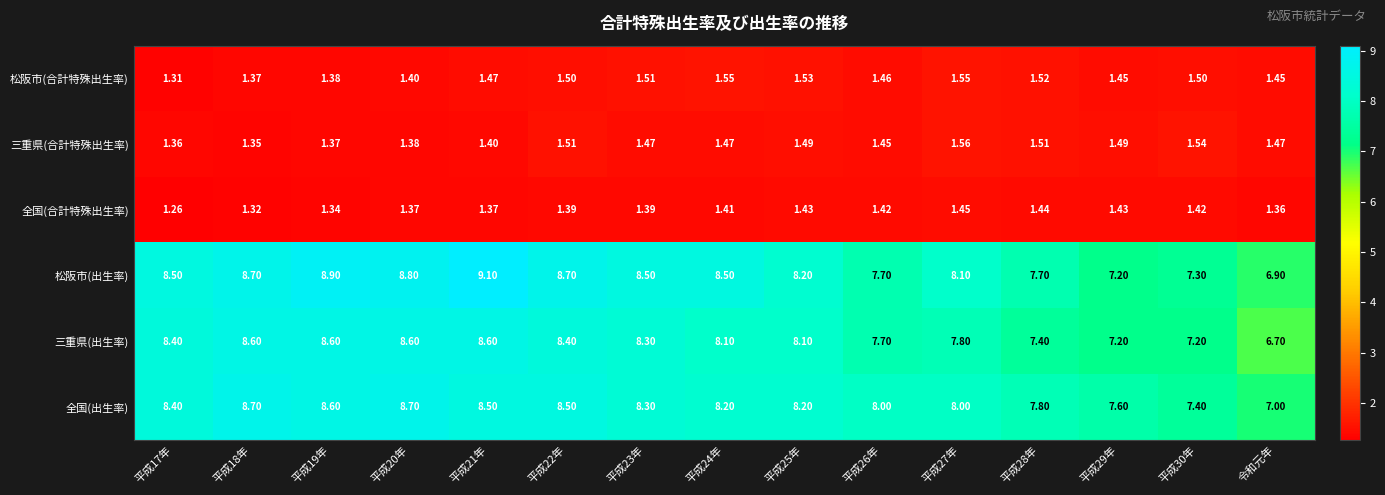

At 令和元年, list the series in order from smallest to largest.

全国(合計特殊出生率), 松阪市(合計特殊出生率), 三重県(合計特殊出生率), 三重県(出生率), 松阪市(出生率), 全国(出生率)